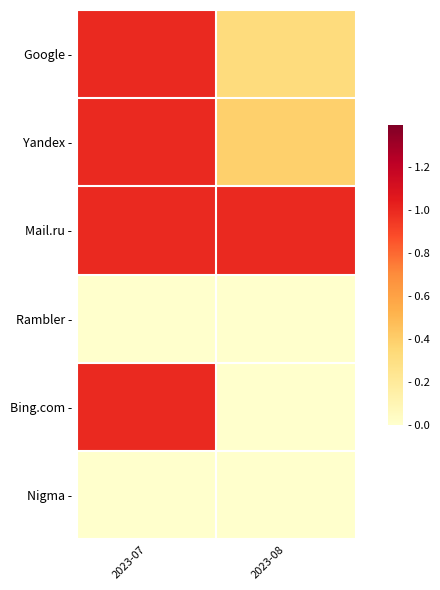

Which series has the widest spread of values?

Bing.com -